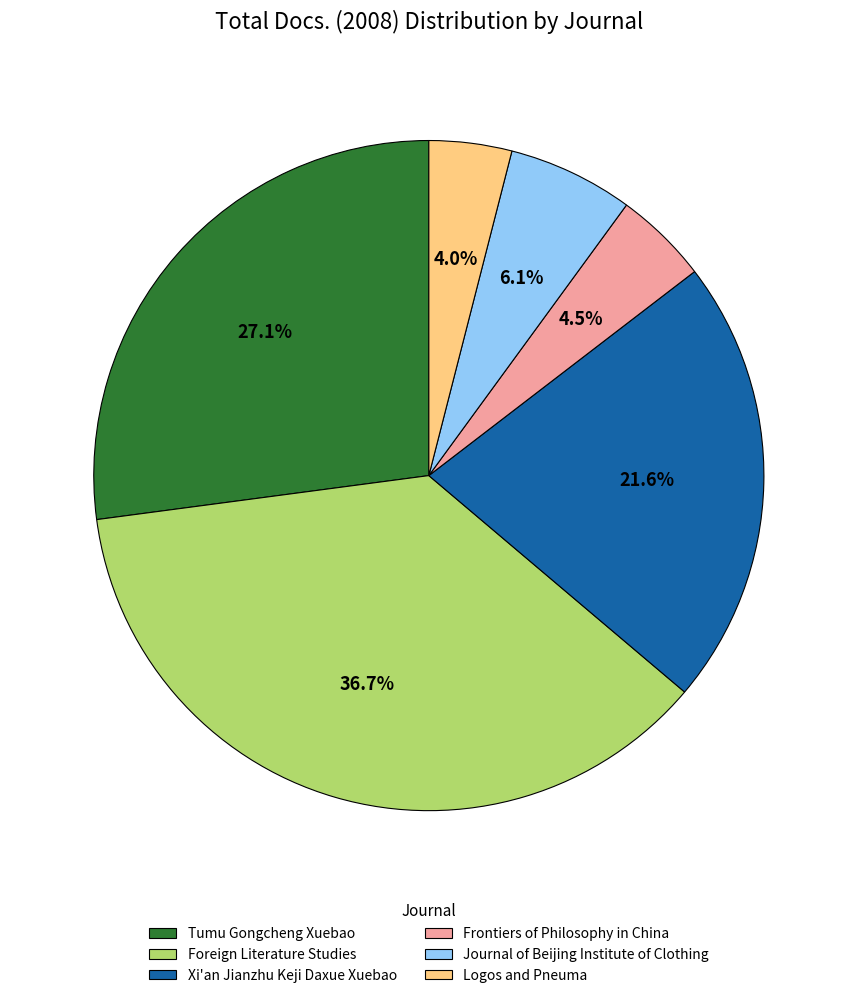

Do Tumu Gongcheng Xuebao and Foreign Literature Studies together represent more than half of the pie?

Yes